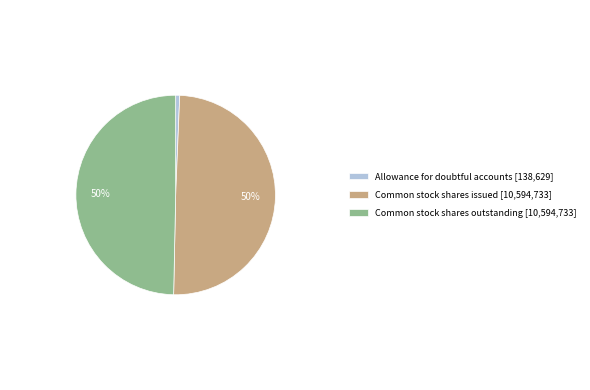

To the nearest percent, what is the difference between the largest and smallest slice percentages?

49%